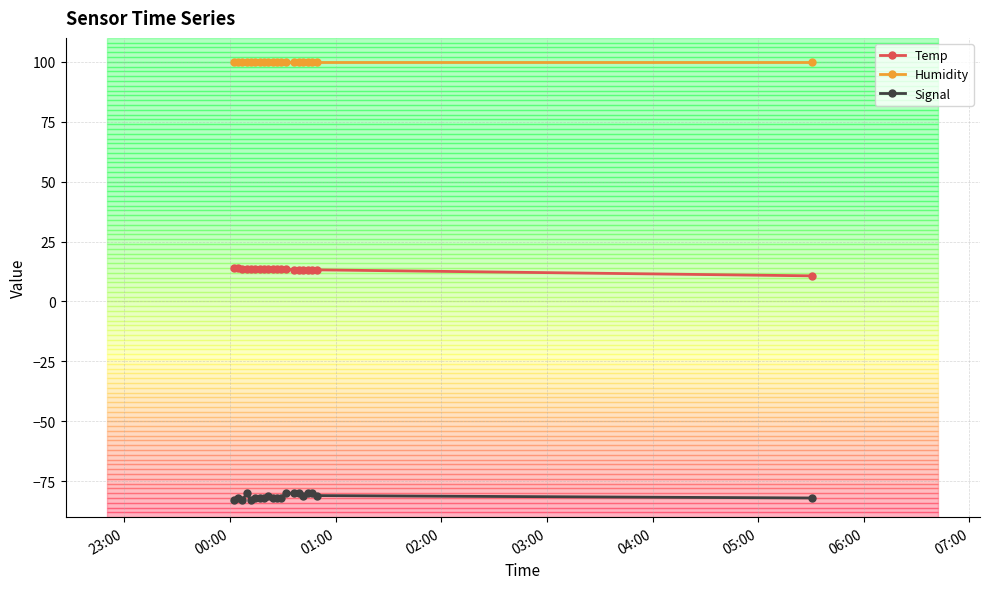

How many lines are shown in the chart?

3